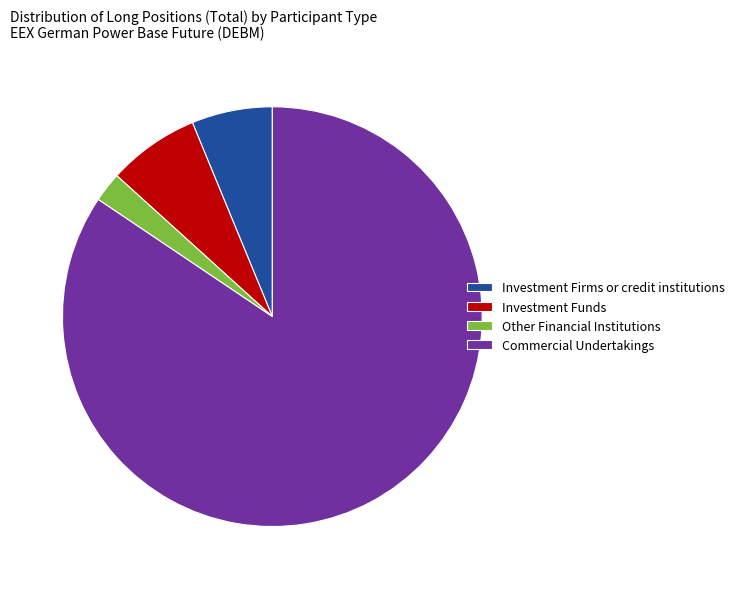

Combined, do Commercial Undertakings and Investment Firms or credit institutions account for over 50%?

Yes